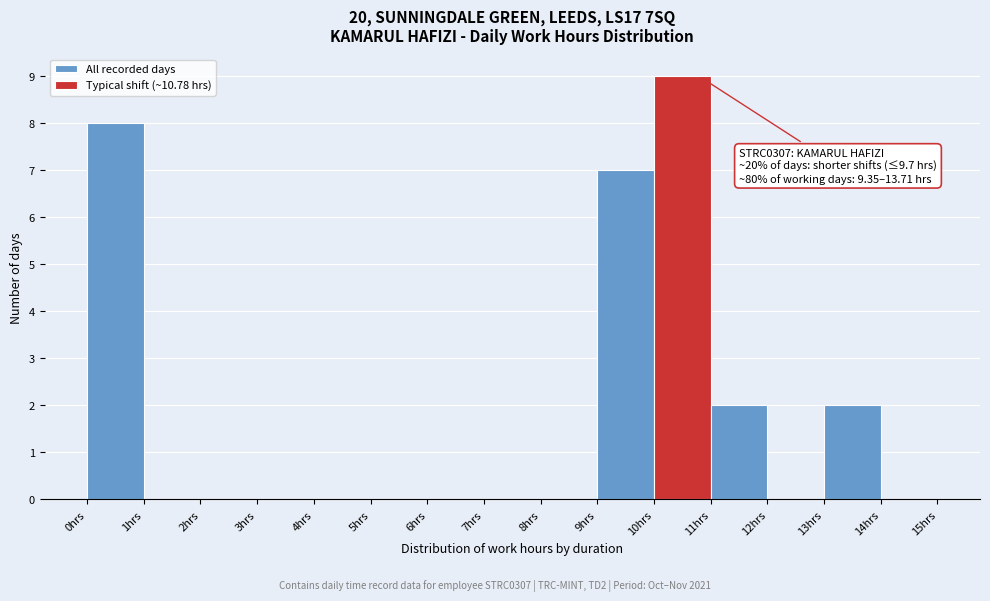

Over which range of the x-axis is the bar tallest?

10 to 11